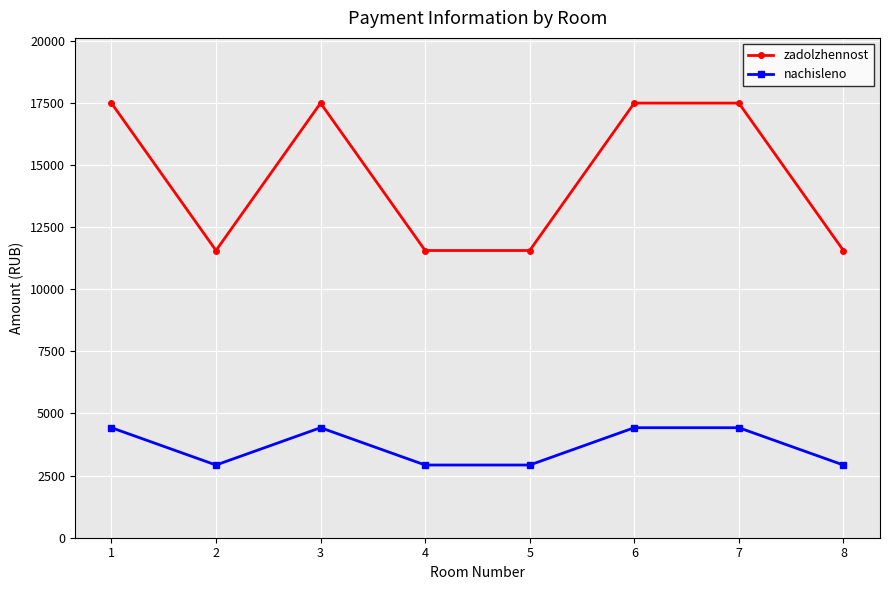

What is the difference between the maximum and minimum values in the zadolzhennost series?

5932.8